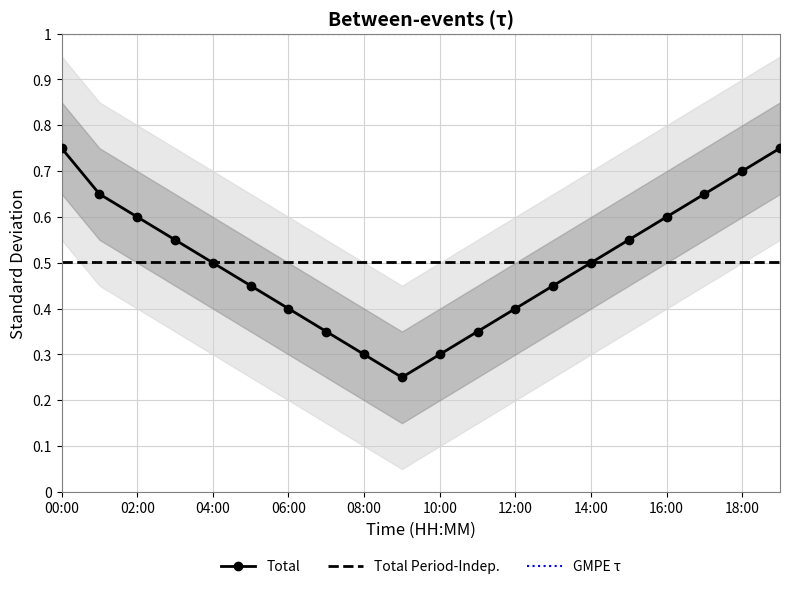

True or false: GMPE τ has a value of 1.4 at 06:00.

False